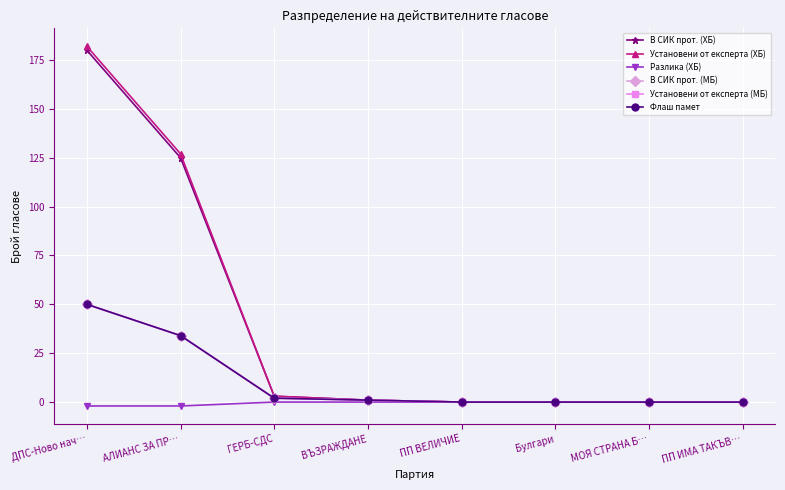

Does the chart have visible grid lines?

Yes